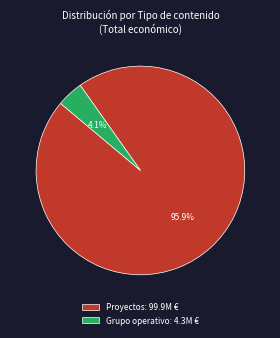

Between Grupo operativo: 4.3M € and Proyectos: 99.9M €, which is larger?

Proyectos: 99.9M €